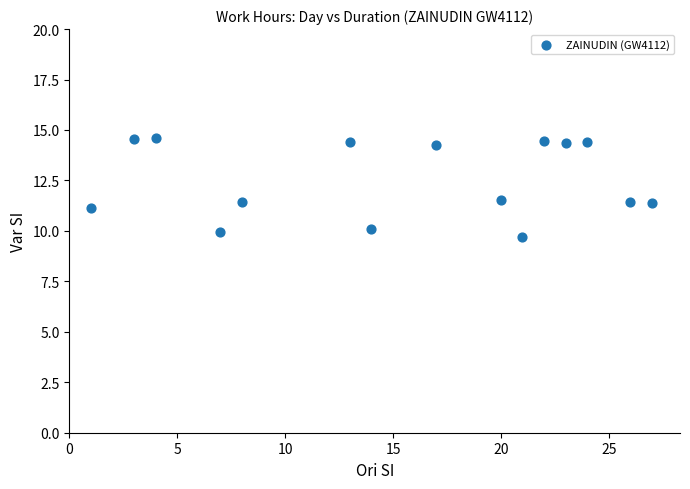

What is the range of Y values (max minus min)?

4.9